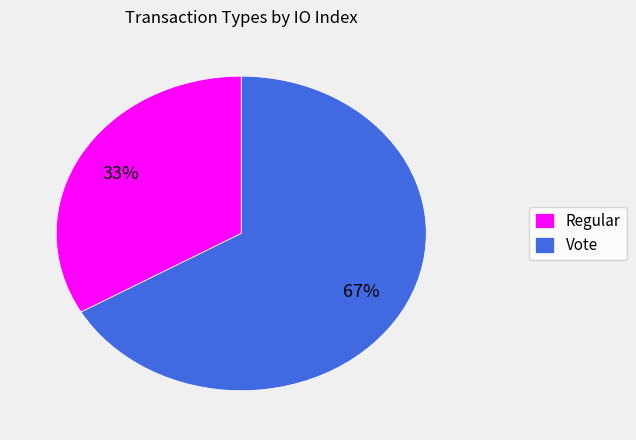

How many slices are in this pie chart?

2